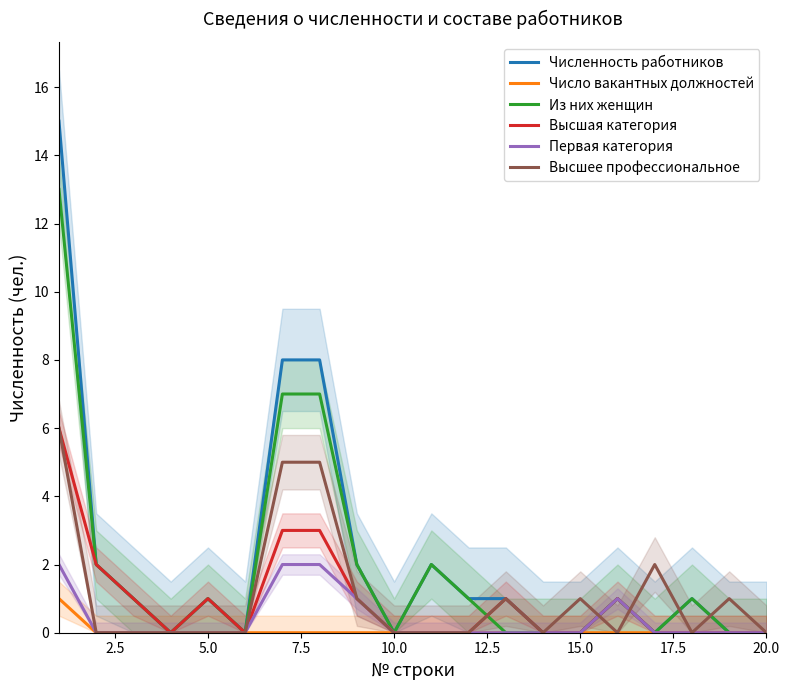

At which category does Из них женщин reach its first local peak?

5.0